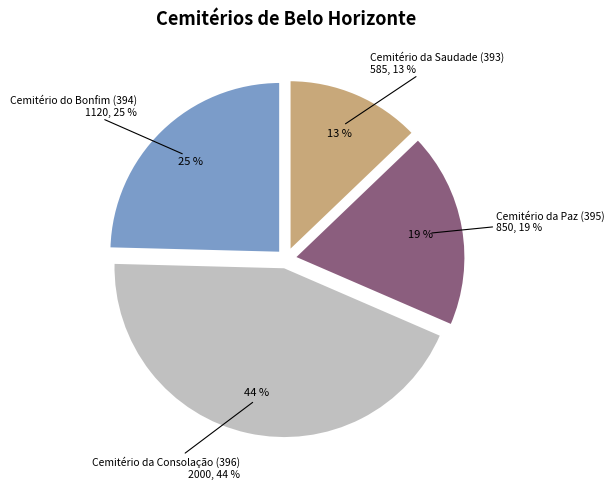

What is the change in value from Cemitério da Paz (395) to Cemitério da Saudade (393)?

-265